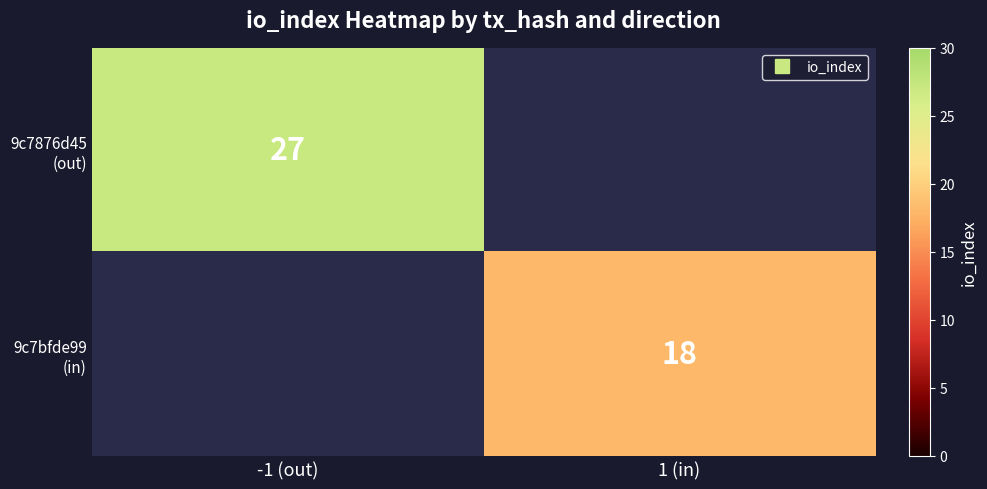

Which series has the largest total across all categories?

9c7876d45 (out)